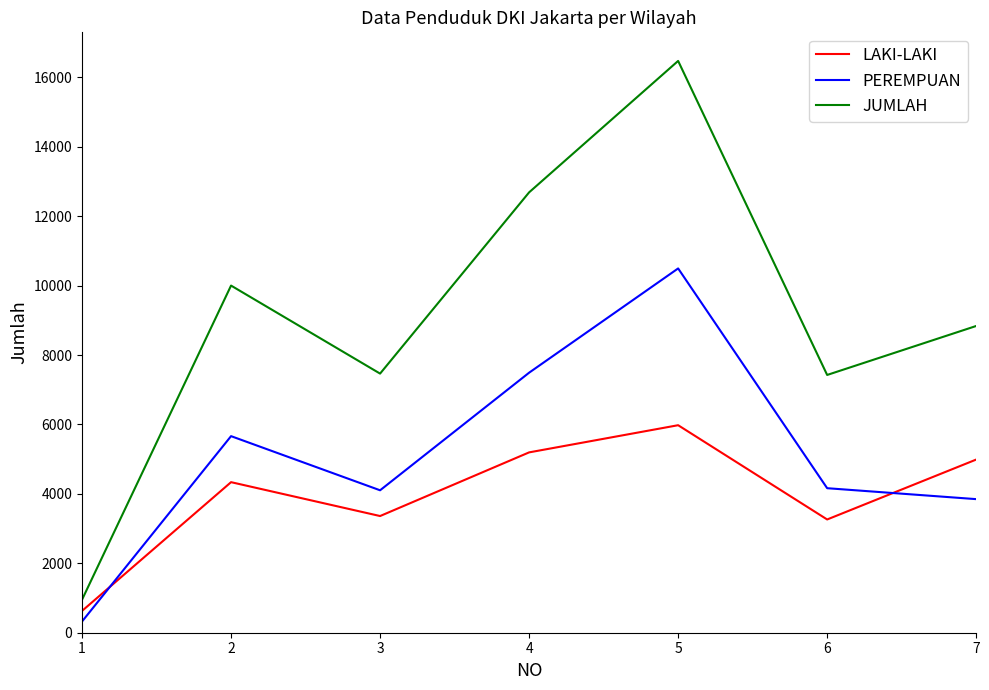

Which series has the largest total across all categories?

JUMLAH